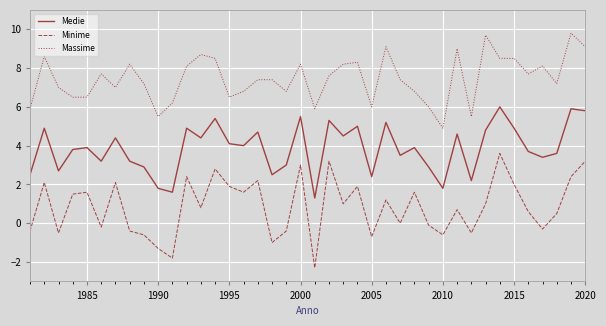

What is the lowest value of the Medie series?

1.3